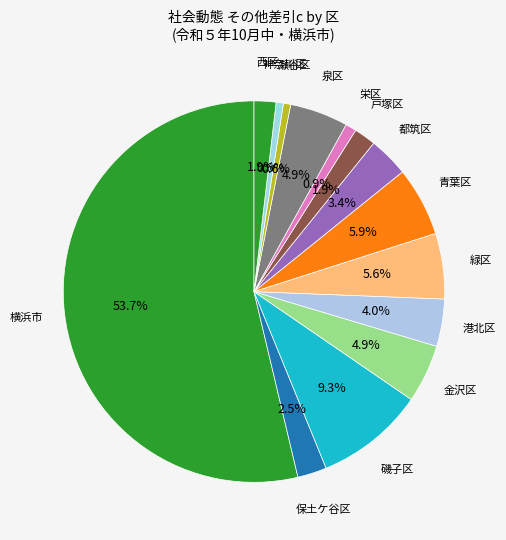

Which category has the biggest portion of the pie?

横浜市